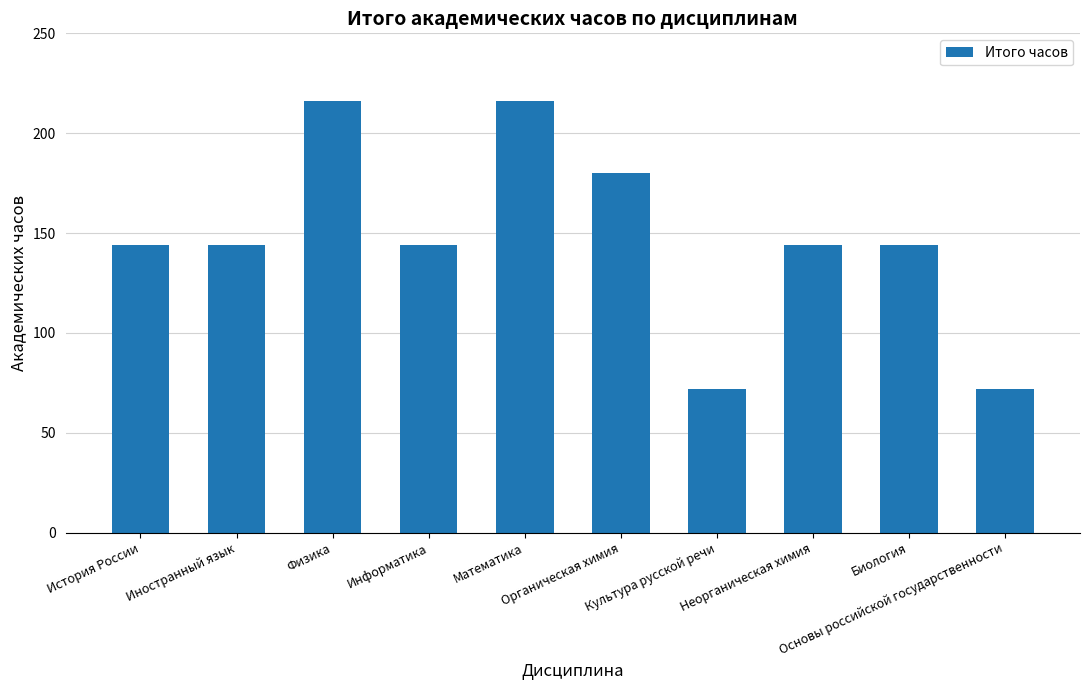

What is the smallest value displayed?

72